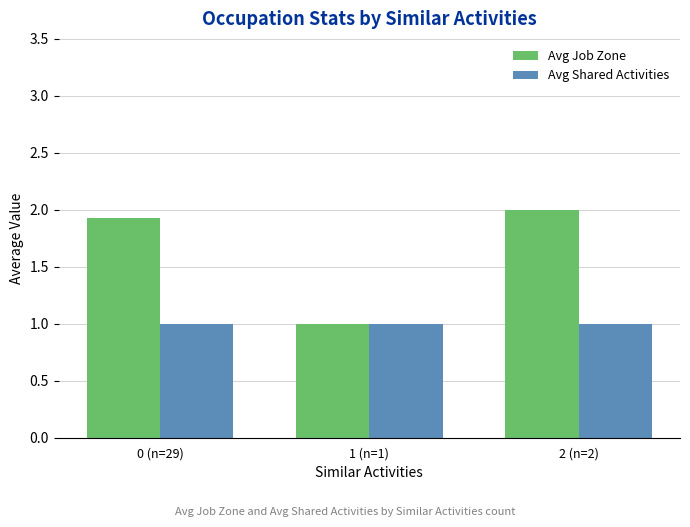

True or false: Avg Shared Activities has a value of 0.3 at 1 (n=1).

False